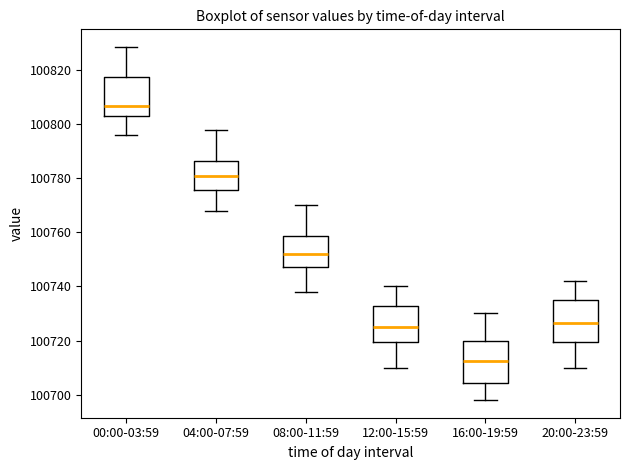

Where is the lower edge of the box for 12:00-15:59 on the y-axis? The values are not printed on the chart, so give them approximately, as read against the axis.

100720